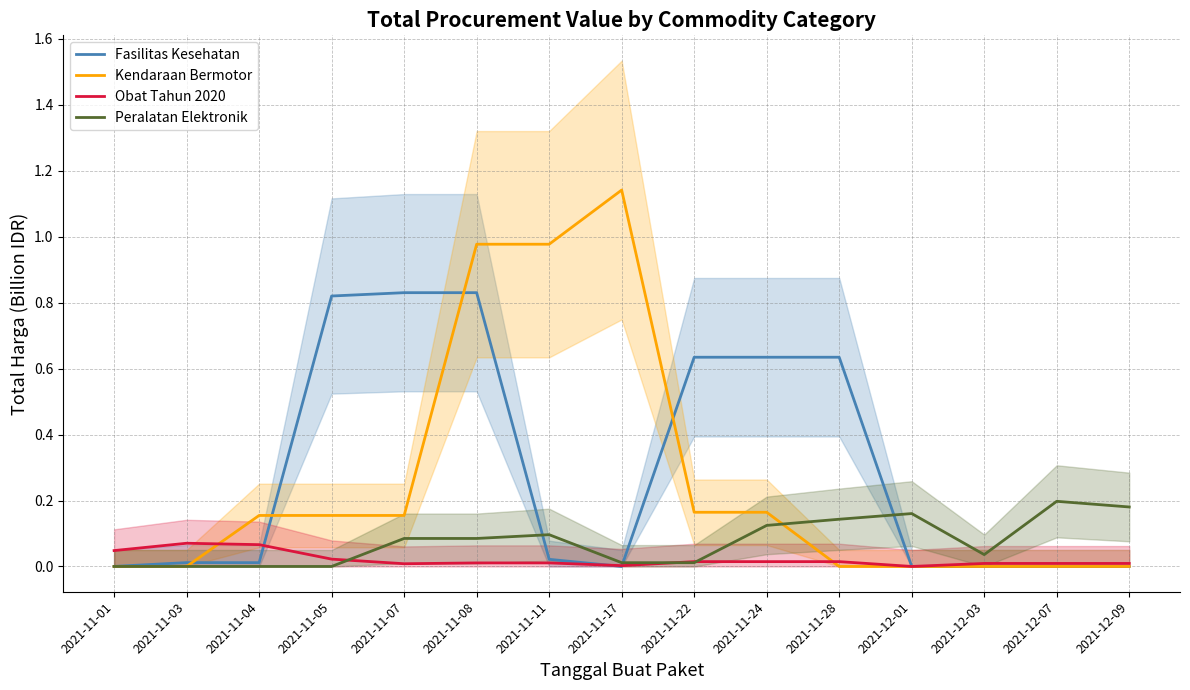

Does the chart have visible grid lines?

Yes